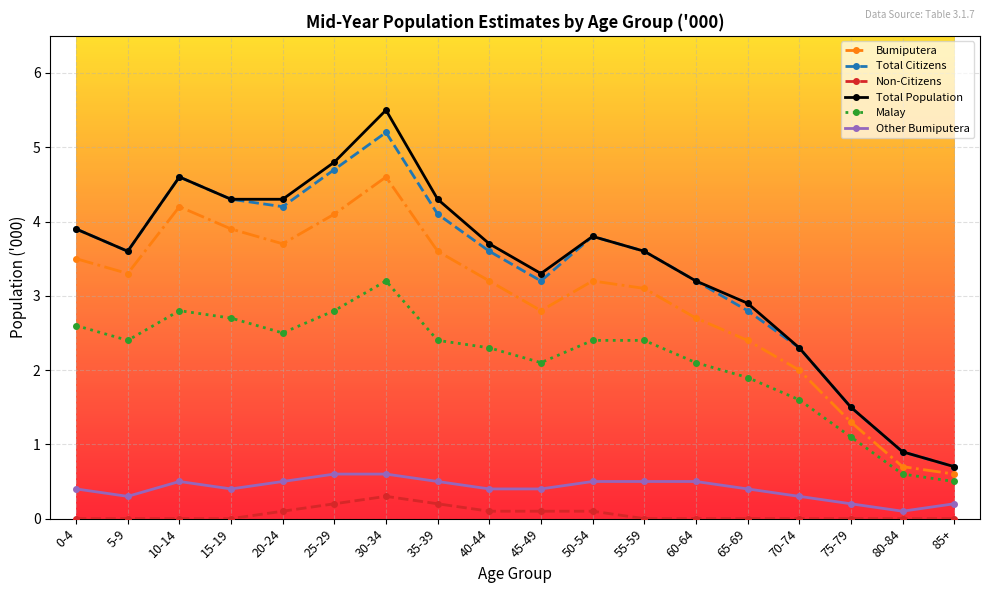

Which series has the largest total across all categories?

Total Population